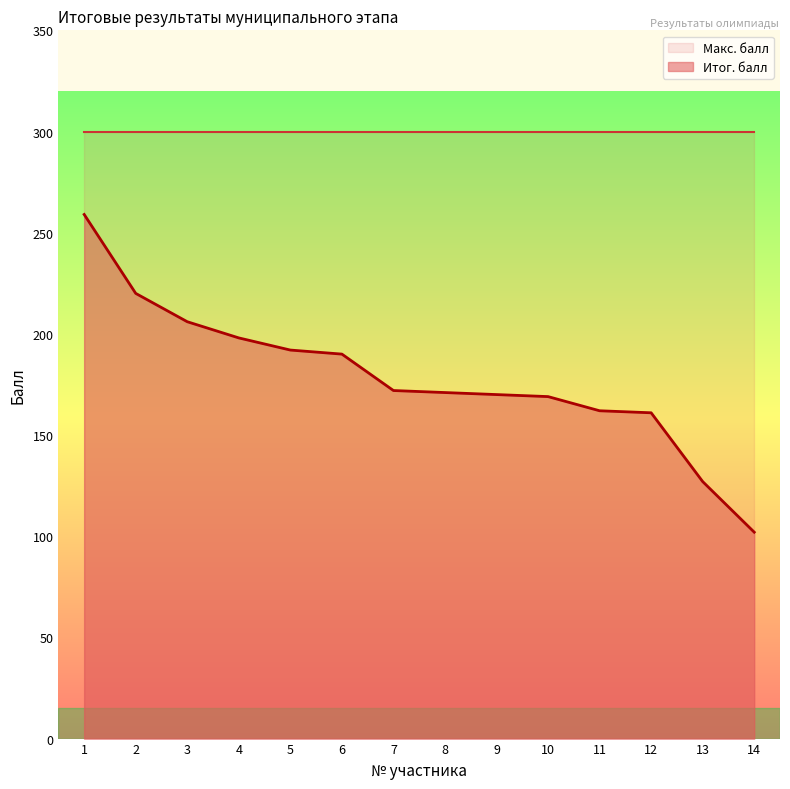

How many lines are shown in the chart?

2